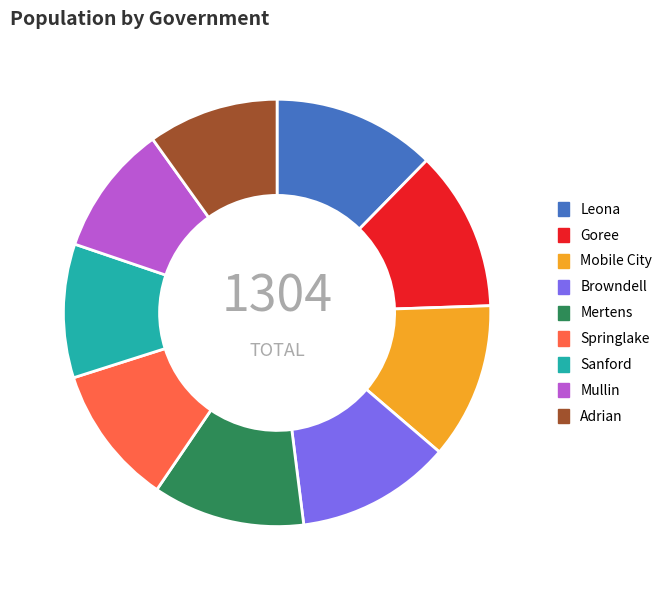

Count the number of slices in the pie.

9